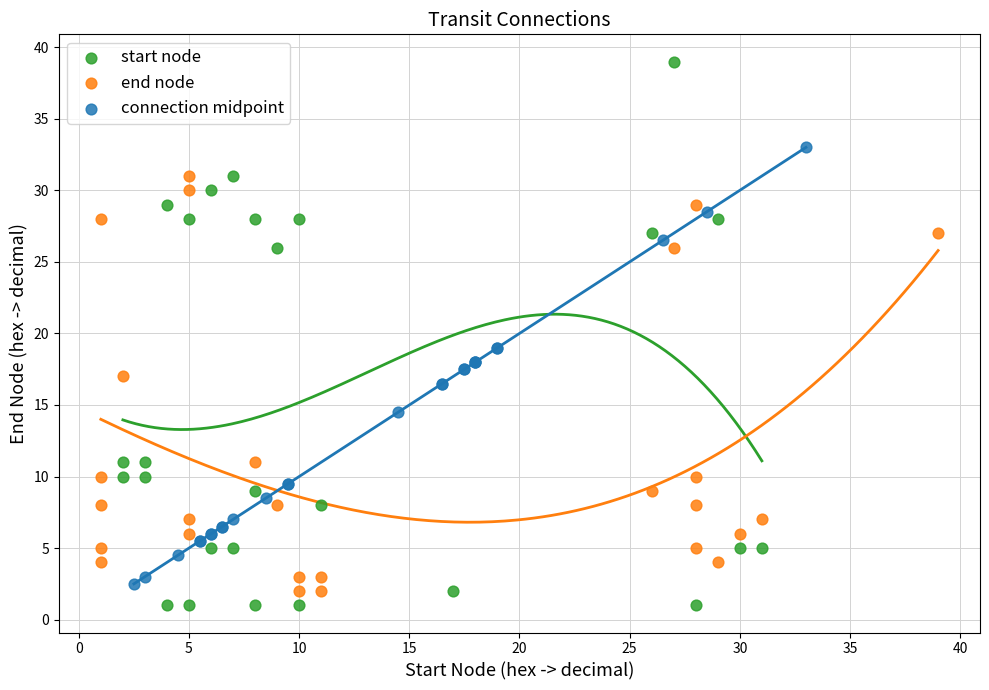

Which series has the largest Y range (max minus min)?

start node